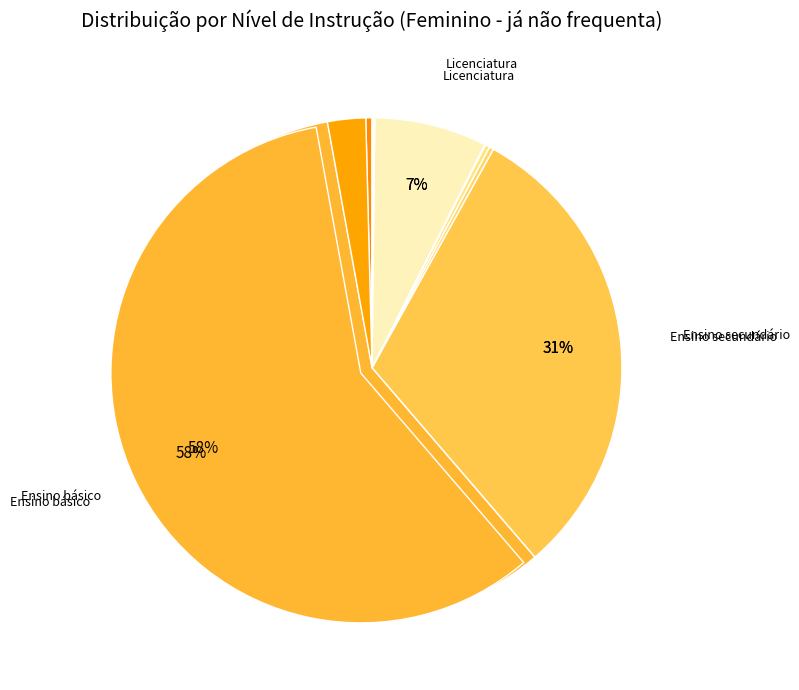

What is the smallest slice in the pie chart?

Doutoramento